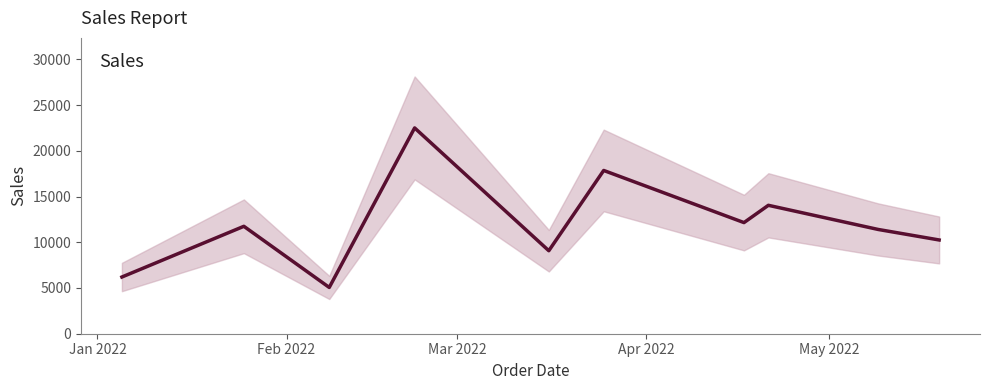

How many data points are above 11744?

4